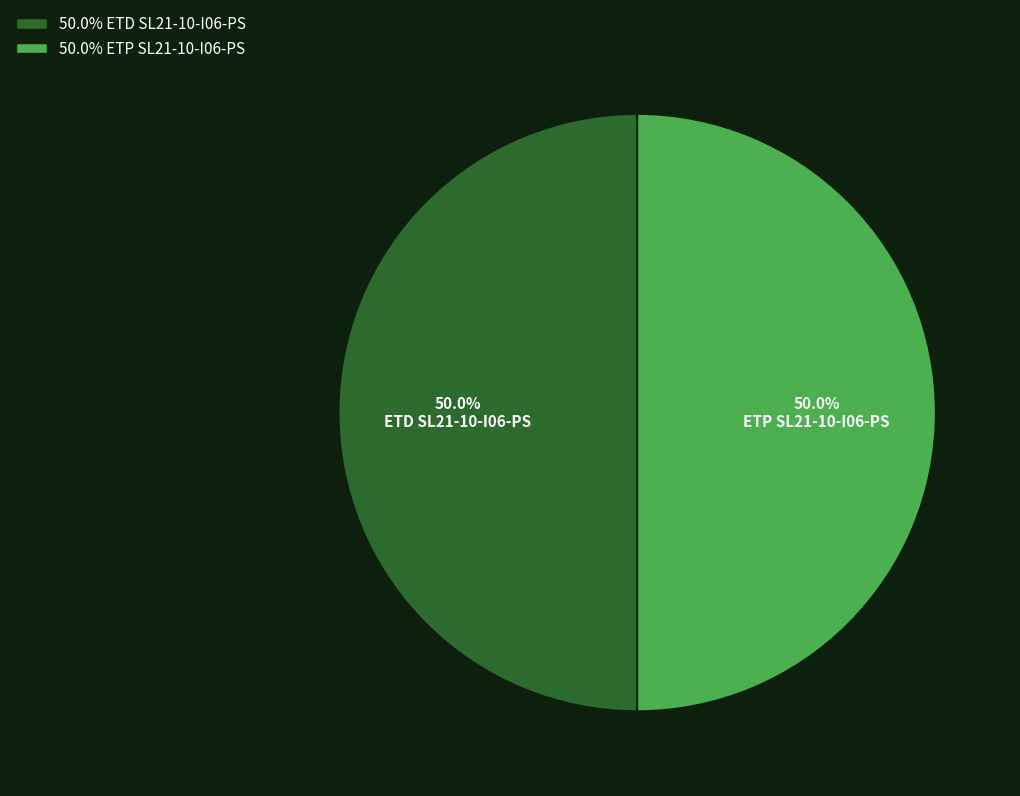

Rank the categories by value from highest to lowest.

ETP SL21-10-I06-PS, ETD SL21-10-I06-PS